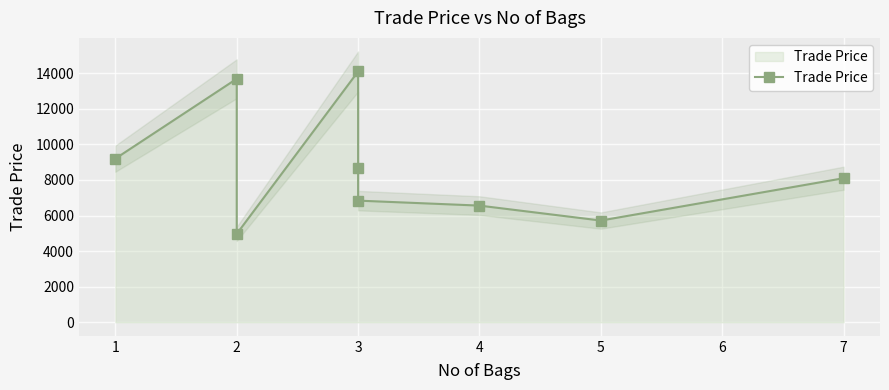

Does the chart display data point markers on the line(s)?

Yes